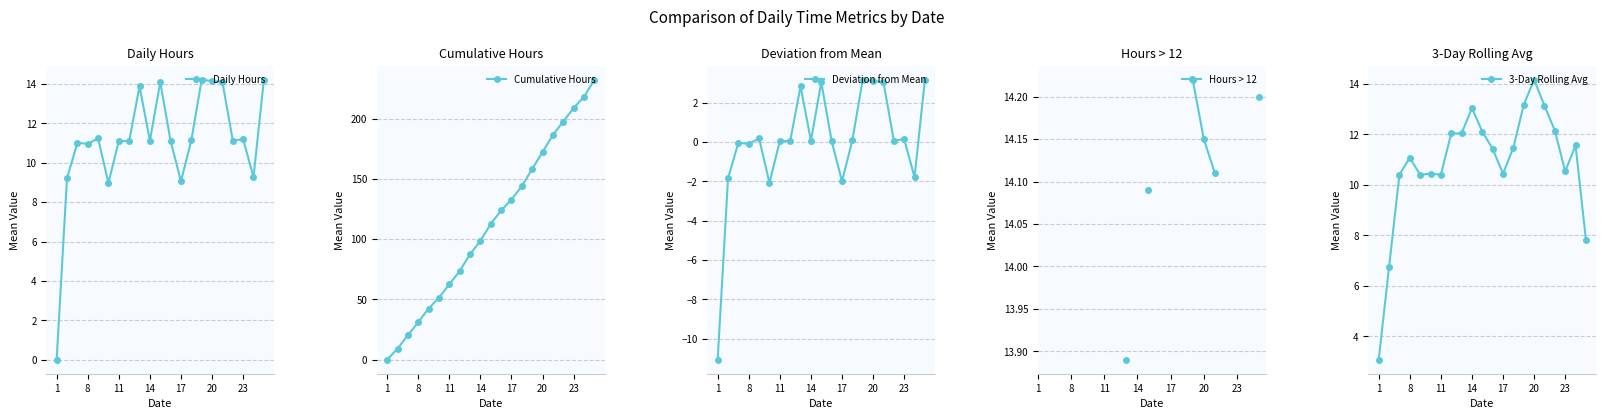

Count the number of data series in this chart.

5